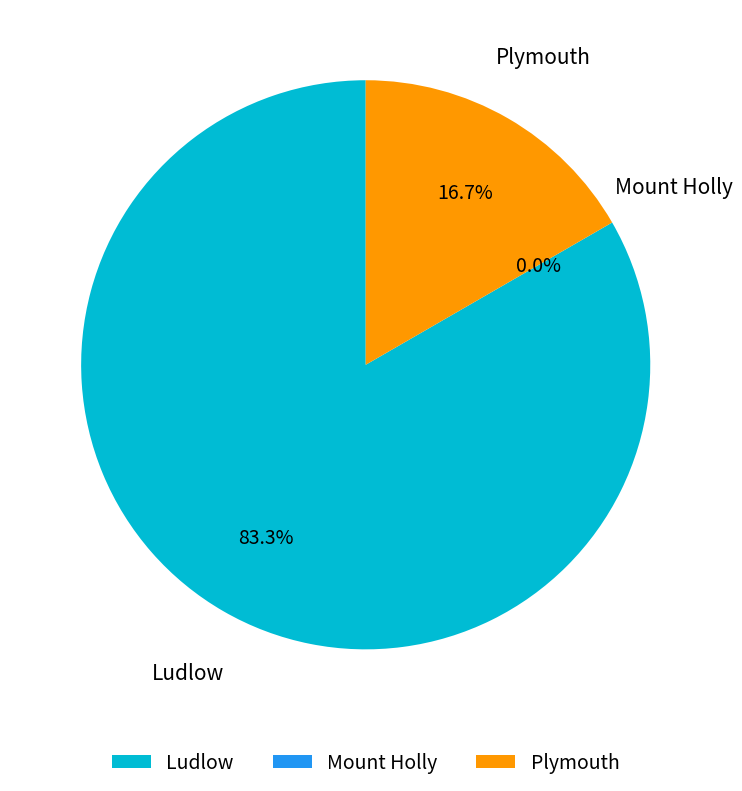

Between Ludlow and Plymouth, which is larger?

Ludlow